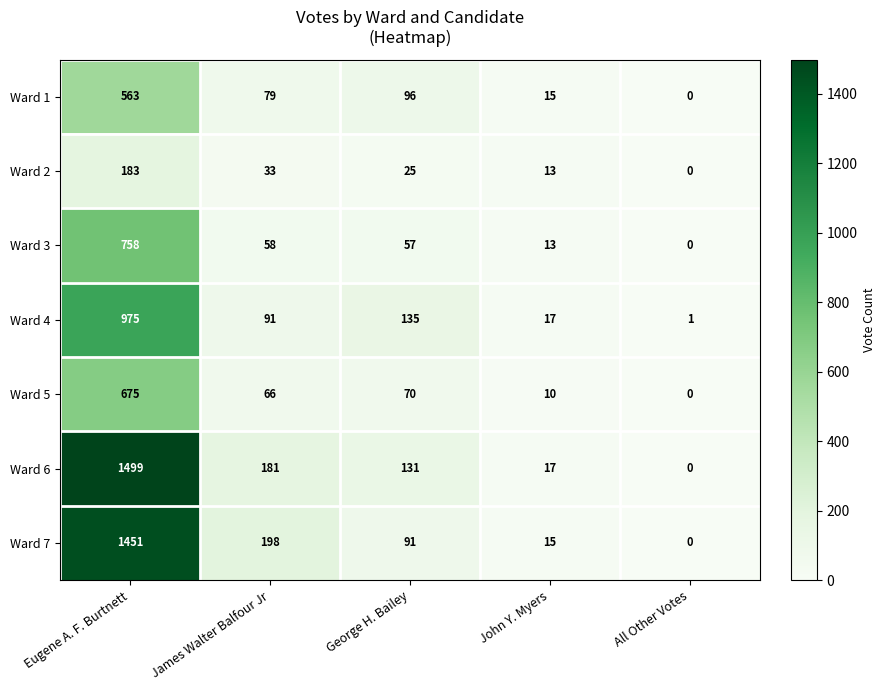

List the series in order of their peak value, lowest first.

Ward 2, Ward 1, Ward 5, Ward 3, Ward 4, Ward 7, Ward 6